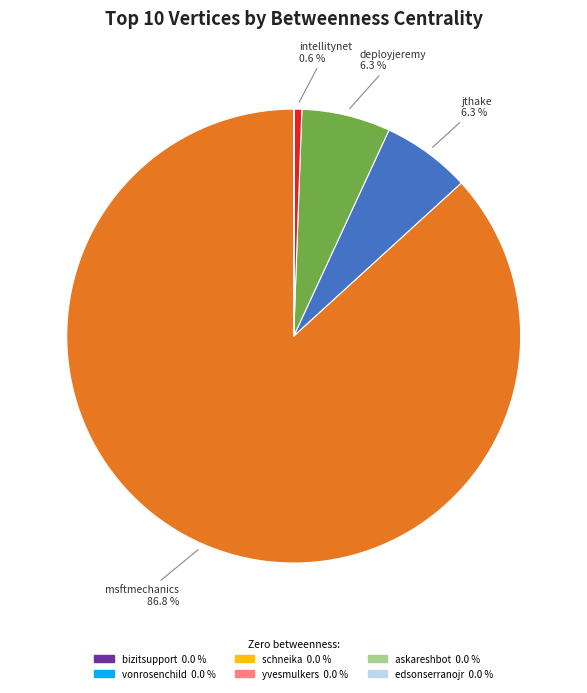

To the nearest percent, what is the average slice percentage?

10%